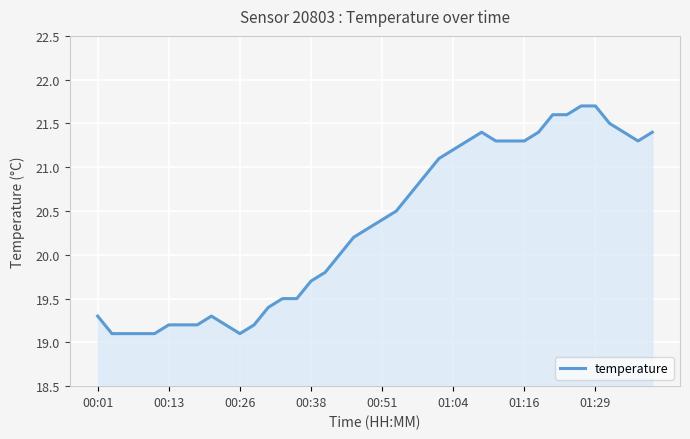

How many distinct data groups are displayed?

1